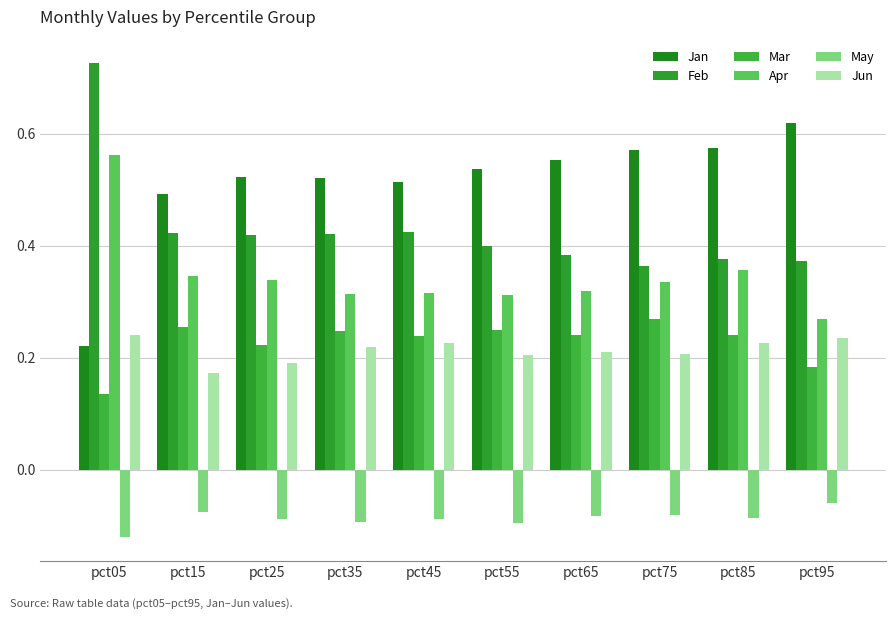

At which label is Feb closest to 0?

pct75